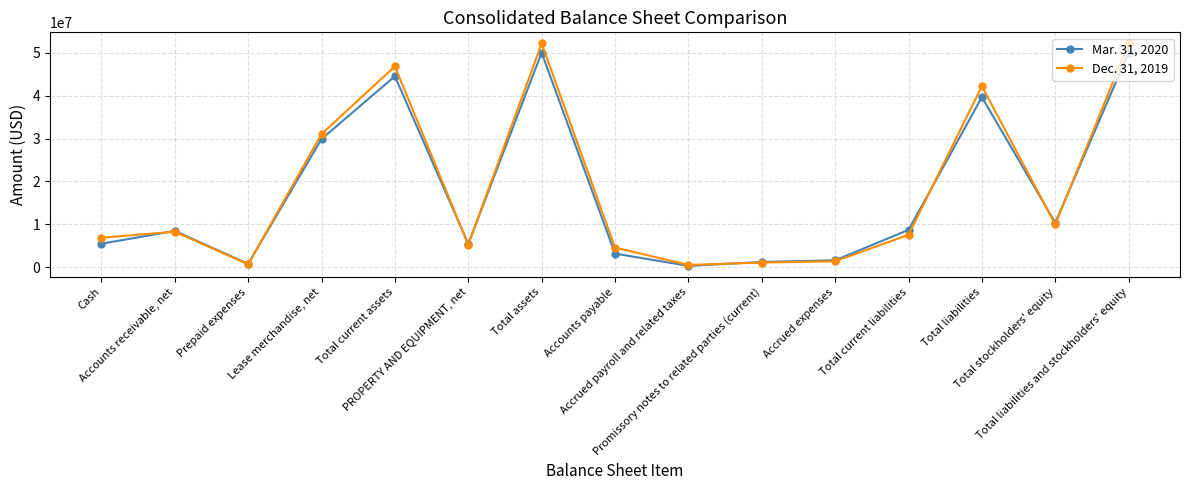

How many data points does each series have?

15